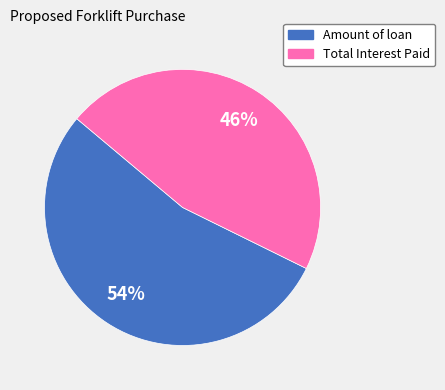

Combined, do Total Interest Paid and Amount of loan account for over 50%?

Yes